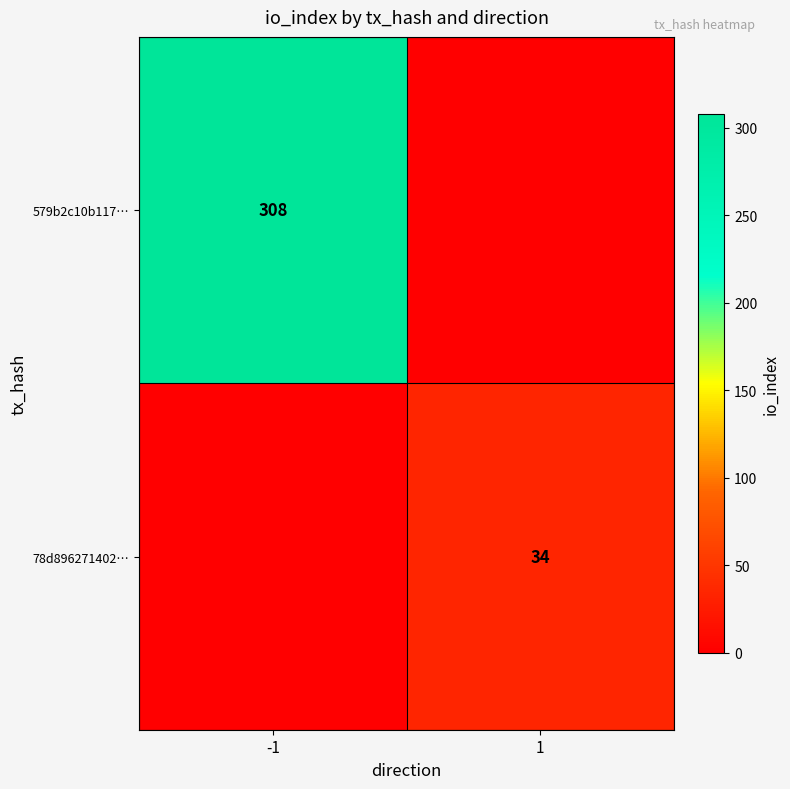

The 579b2c10b117… series shows 308 at -1. True or false?

True